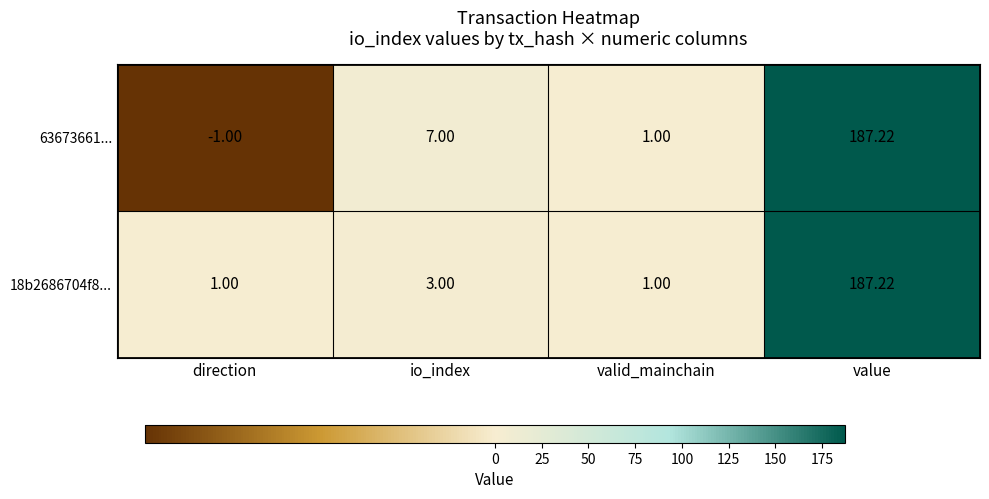

At which category is the sum across all series the highest?

value